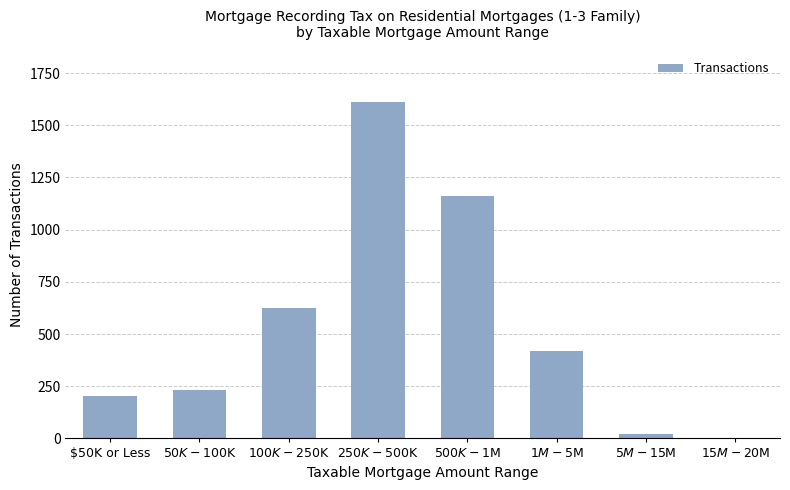

Reading left to right, what are all the values shown in this chart?

204	232	624	1613	1160	417	20	1